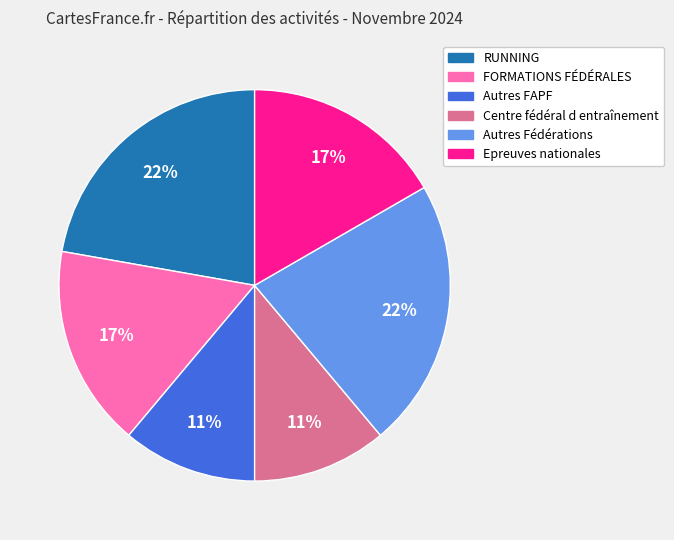

To the nearest percent, what percentage of the pie is Epreuves nationales?

17%